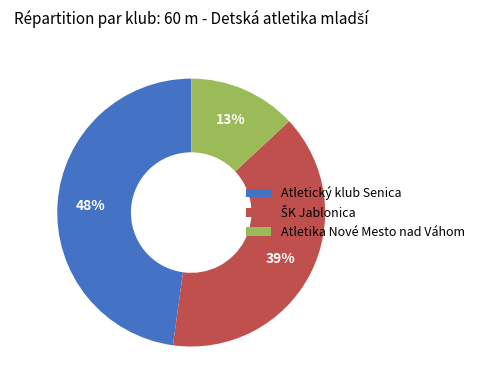

The Atletický klub Senica slice represents 42% of the pie. True or false?

False